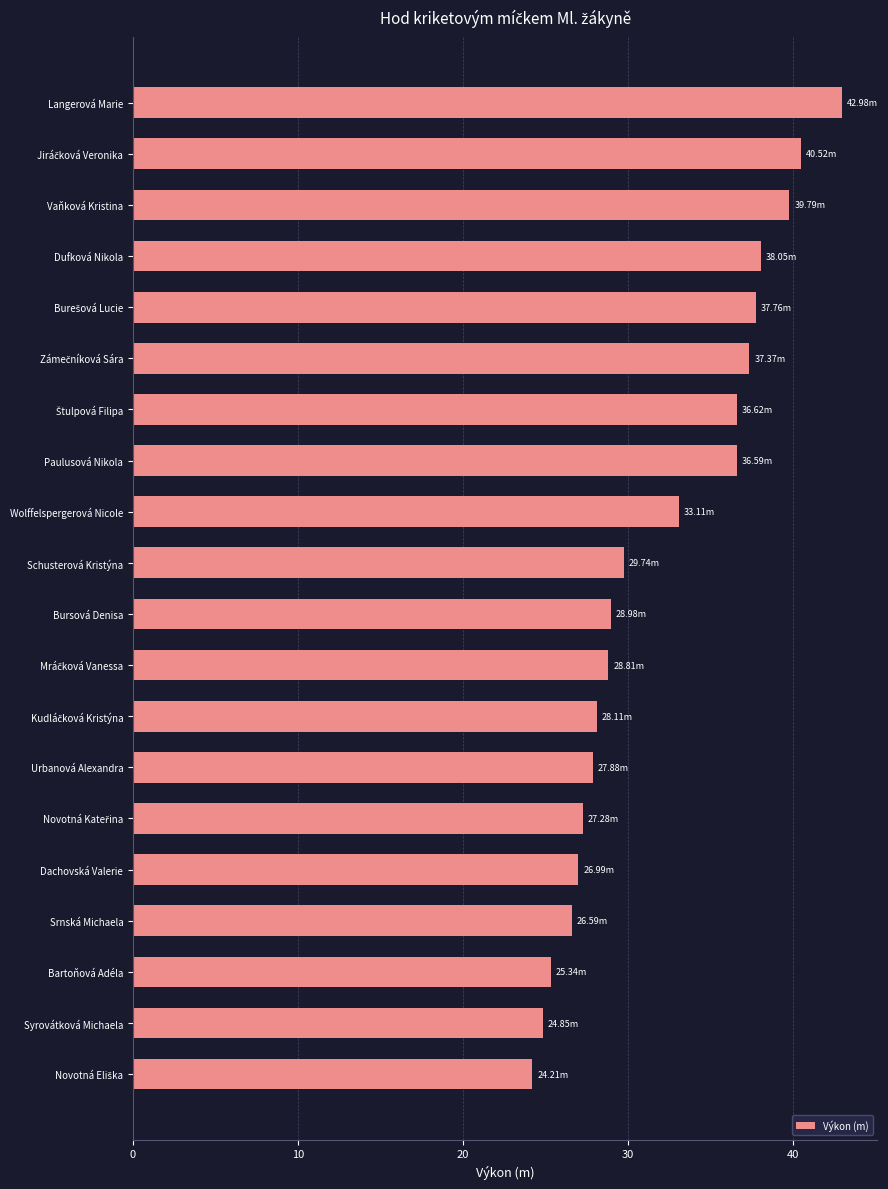

Which has a higher value, Vaňková Kristina or Schusterová Kristýna?

Vaňková Kristina